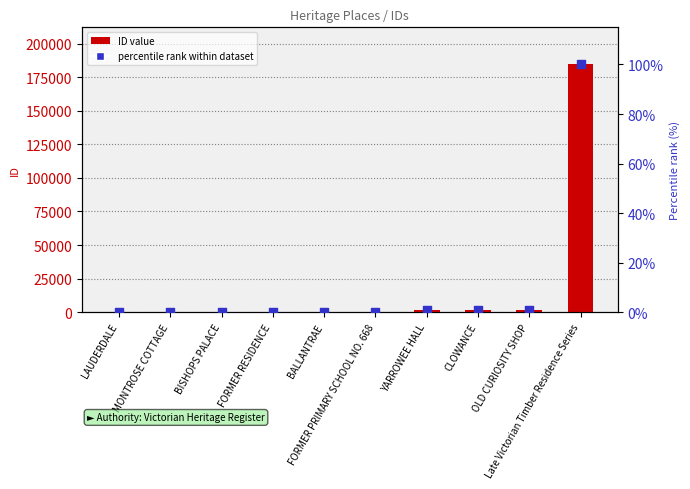

Which series contains the highest Y value?

ID value